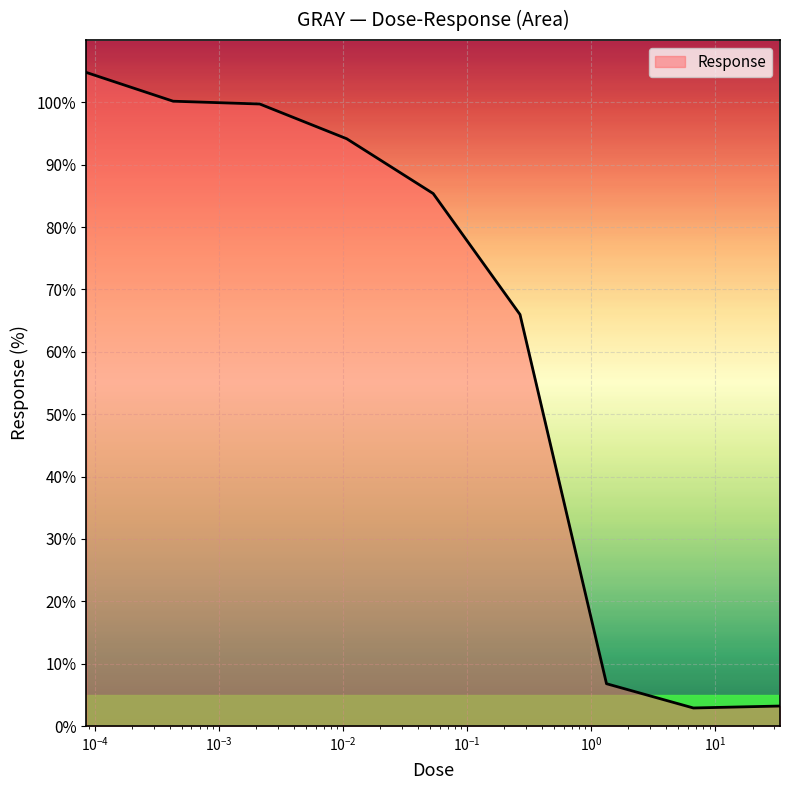

What is the difference between the maximum and minimum values?

101.9